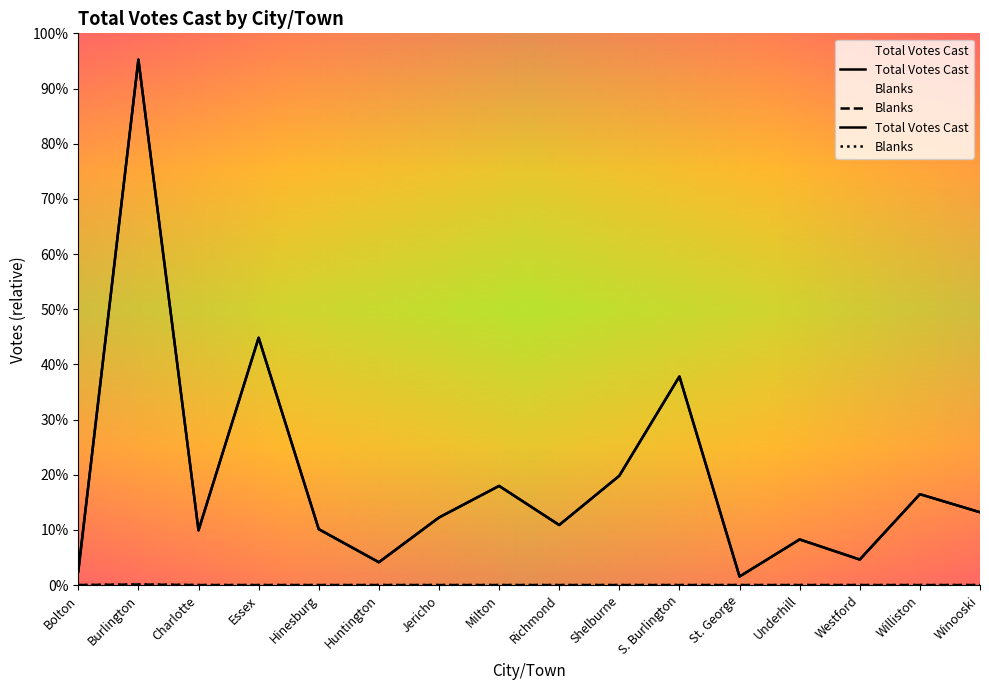

List the series in order of their overall mean, lowest first.

Blanks, Total Votes Cast